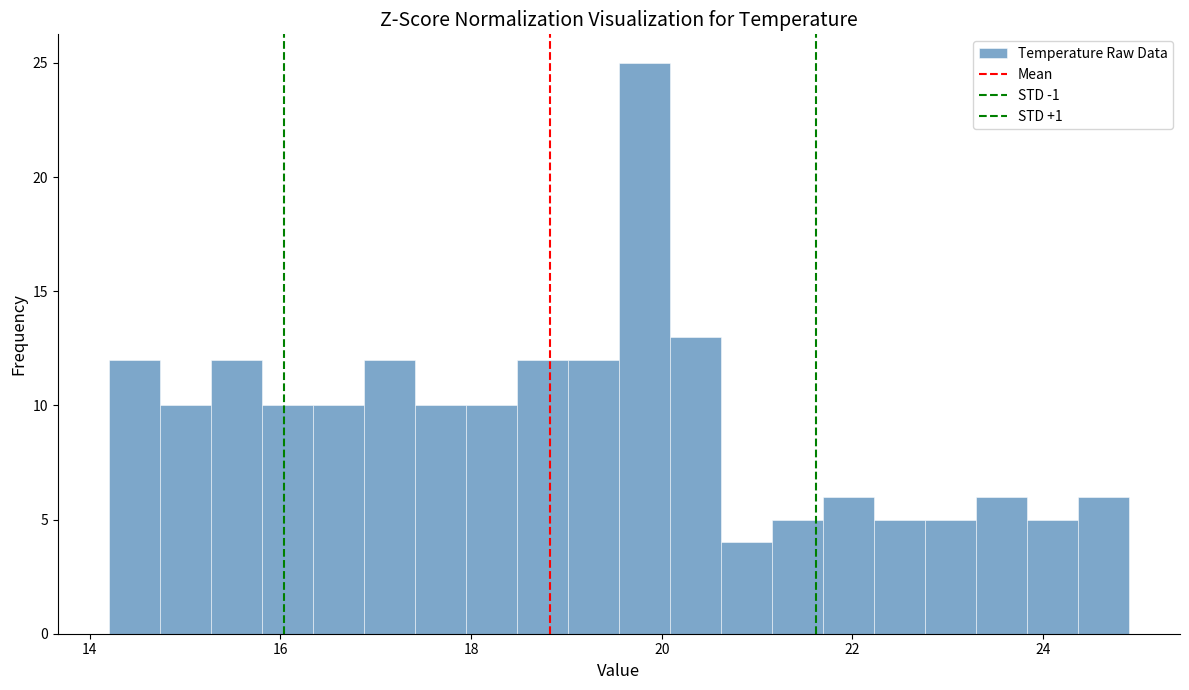

Read against the x-axis, roughly where is the centre of the tallest bar?

19.8